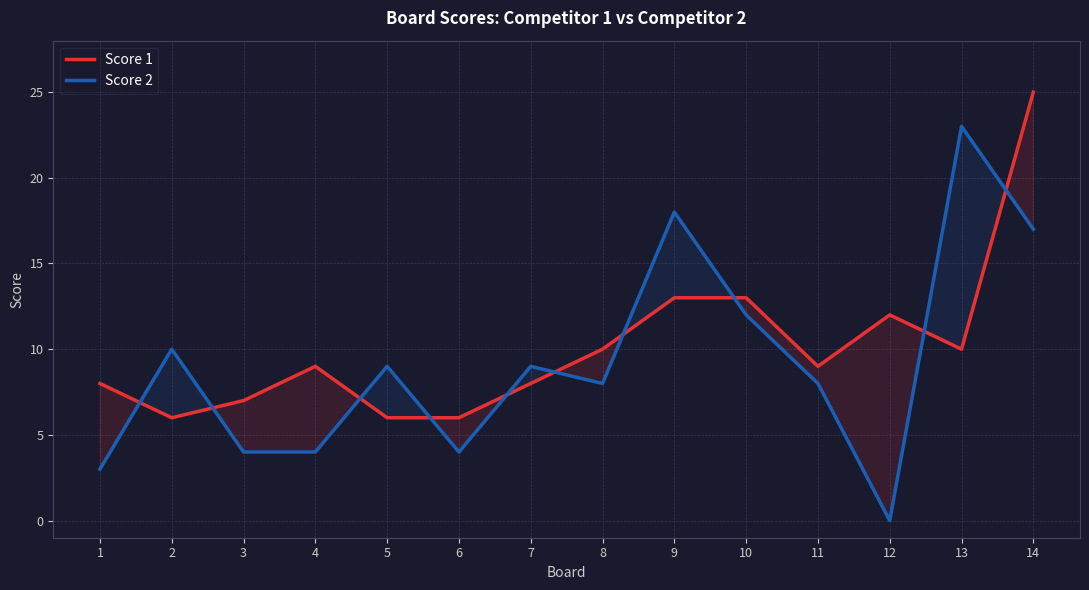

What are all the series names shown in the legend?

Score 1, Score 2